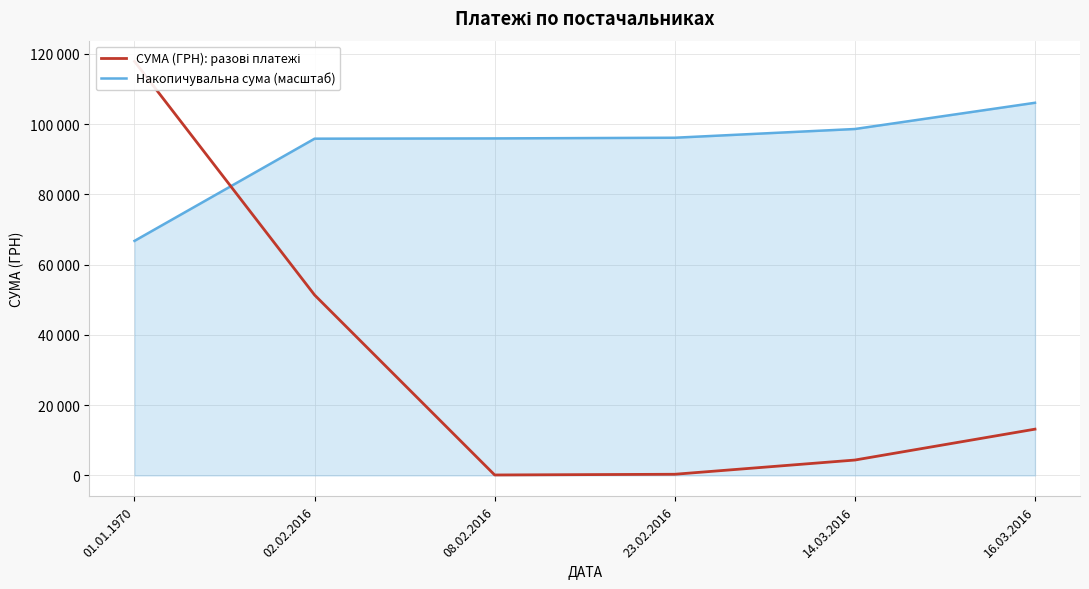

How many times do Накопичувальна сума (масштаб) and СУМА (ГРН): разові платежі cross each other?

1